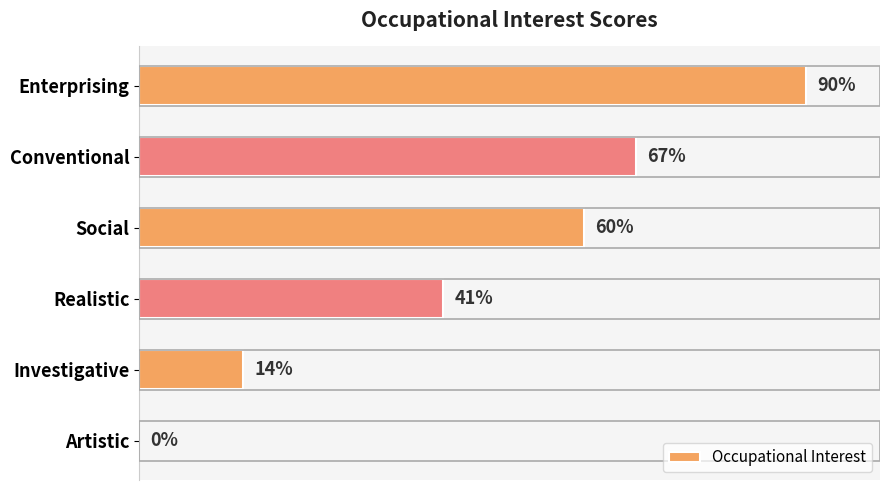

Which category has the highest value across all series?

Enterprising